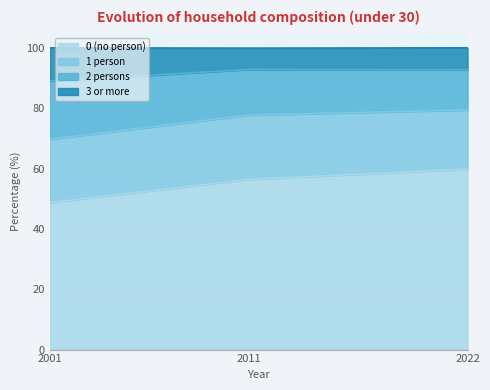

List the labels in order of 0 (no person) value, largest first.

2022, 2011, 2001